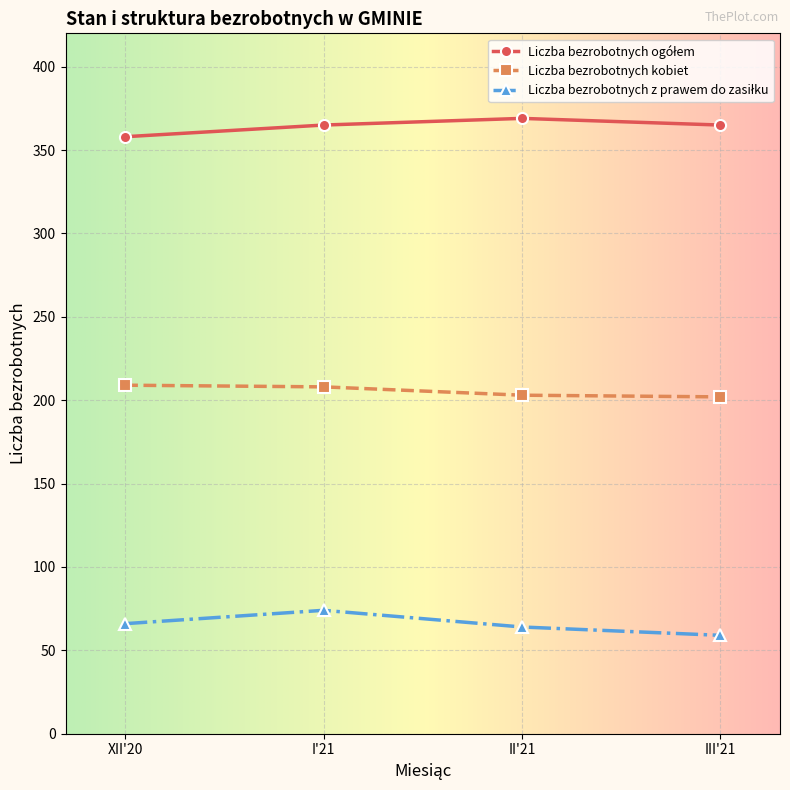

What is the difference between the highest and lowest values at II'21?

305